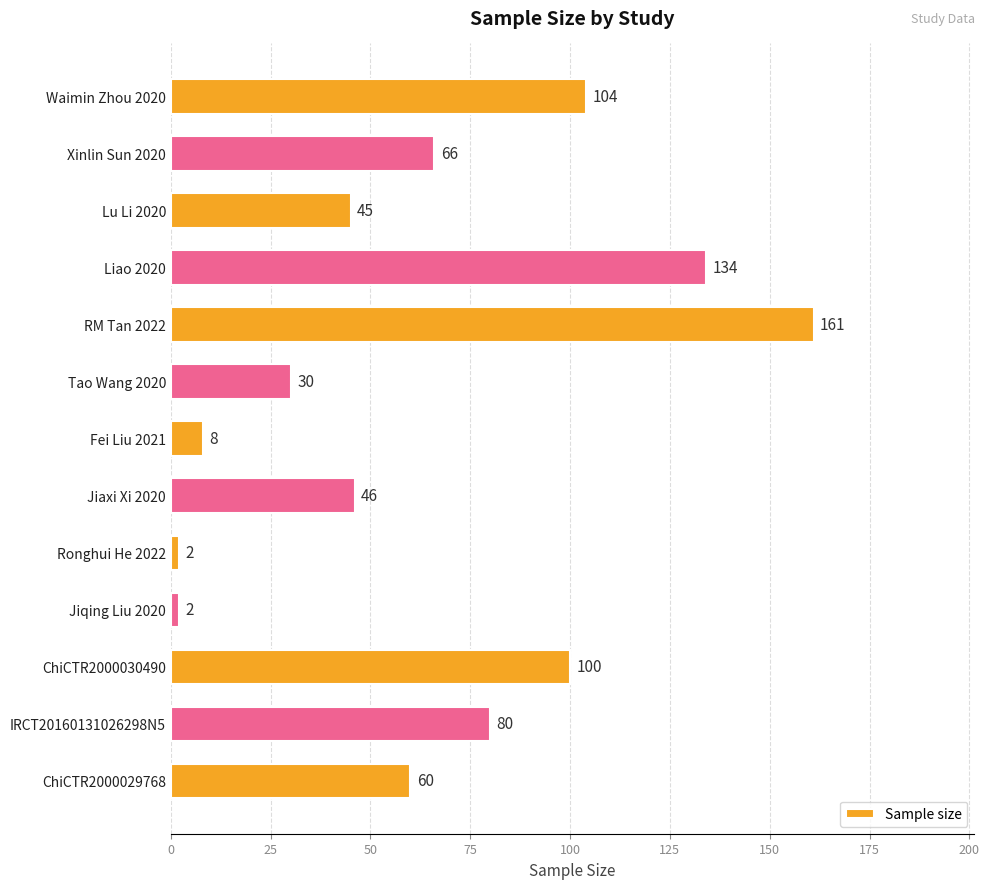

What is the label of the 6th bar from the bottom?

Jiaxi Xi 2020